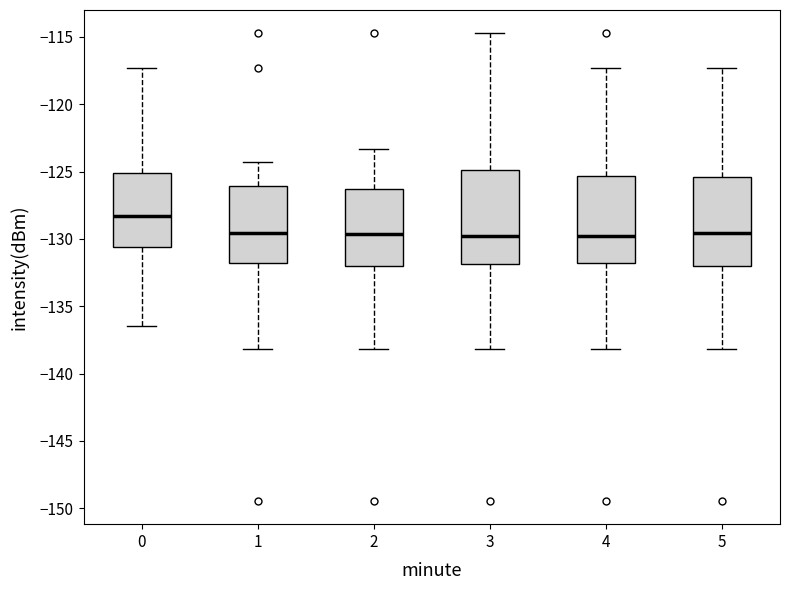

Reading left to right, read every box against the y-axis: the position of its median line, the range the box covers, and the ends of its whiskers. The values are not printed on the chart, so give them approximately, as read against the axis.

0: median -128.5, box -130.5 to -125.0, whiskers -136.5 to -117.5
1: median -129.5, box -132.0 to -126.0, whiskers -138.0 to -124.5
2: median -129.5, box -132.0 to -126.5, whiskers -138.0 to -123.5
3: median -130.0, box -132.0 to -125.0, whiskers -138.0 to -114.5
4: median -130.0, box -132.0 to -125.5, whiskers -138.0 to -117.5
5: median -129.5, box -132.0 to -125.5, whiskers -138.0 to -117.5